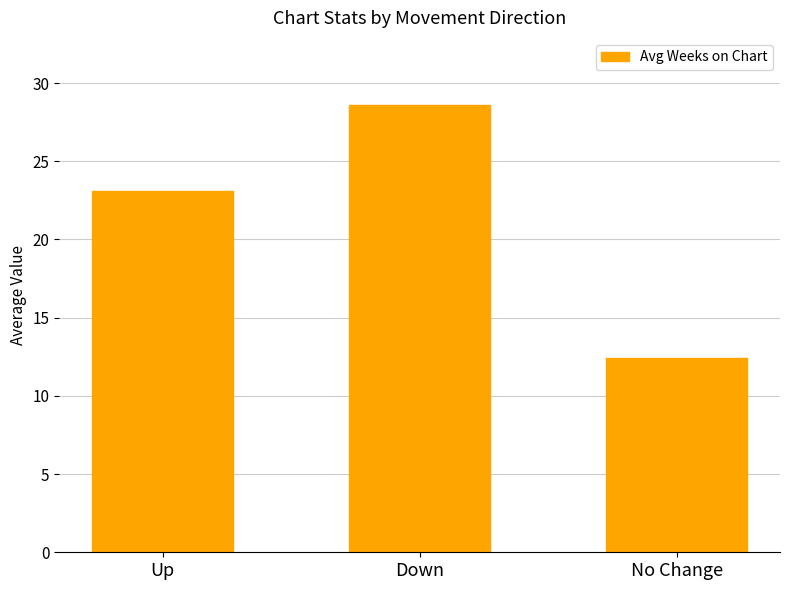

What is the average value?

21.4